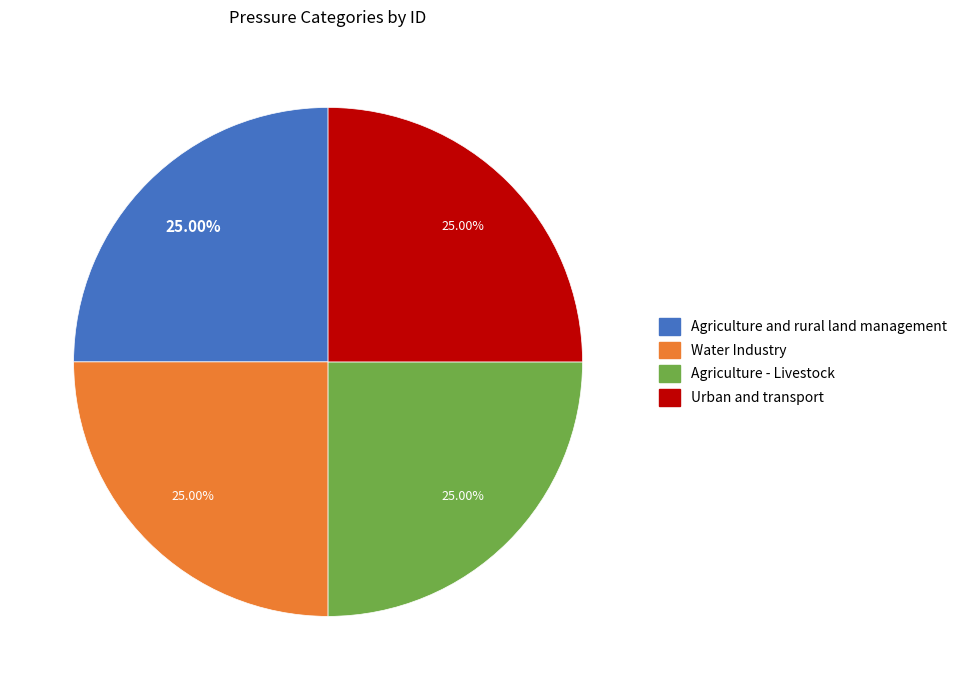

To the nearest percent, what portion does Urban and transport represent?

25%